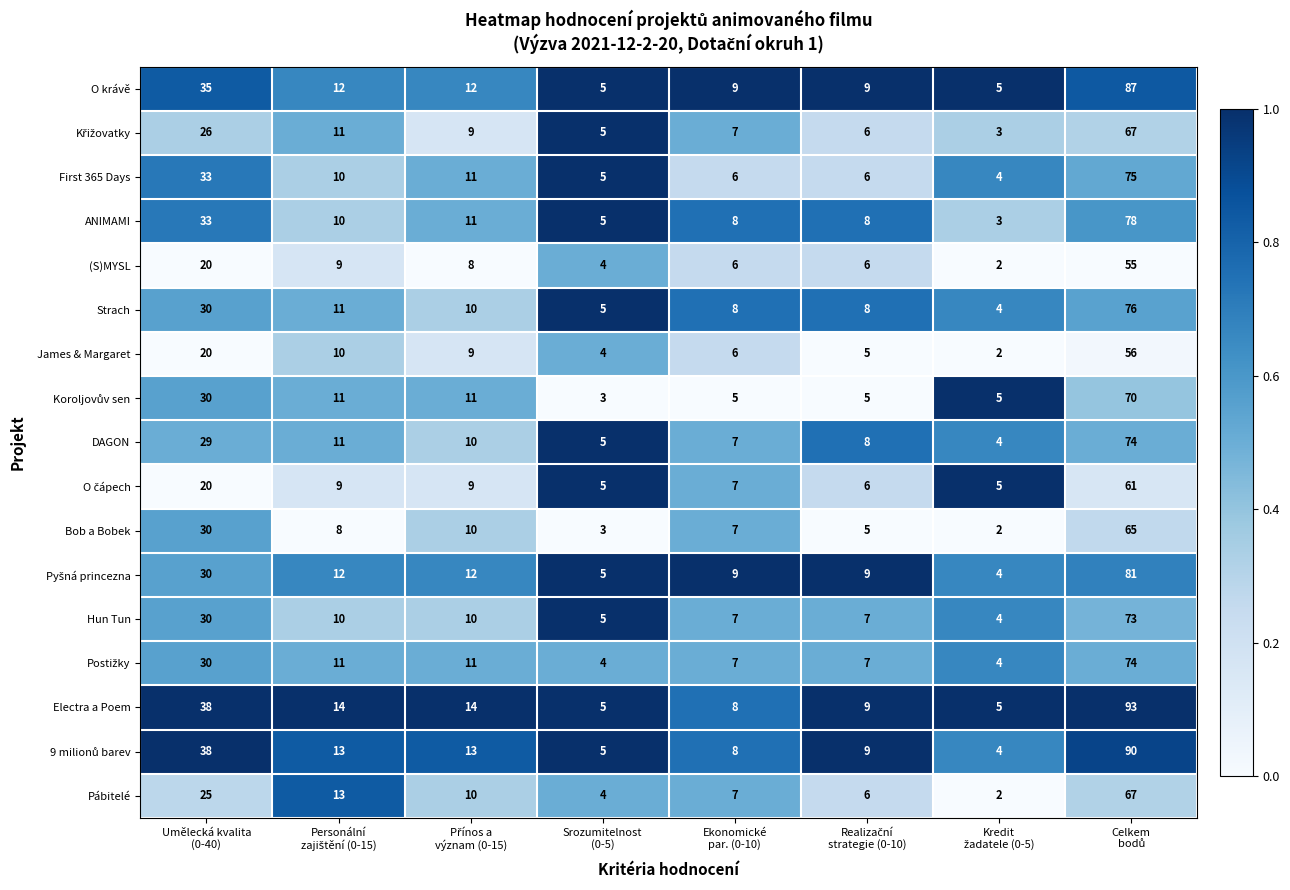

What is the sum of all O krávě values?

174